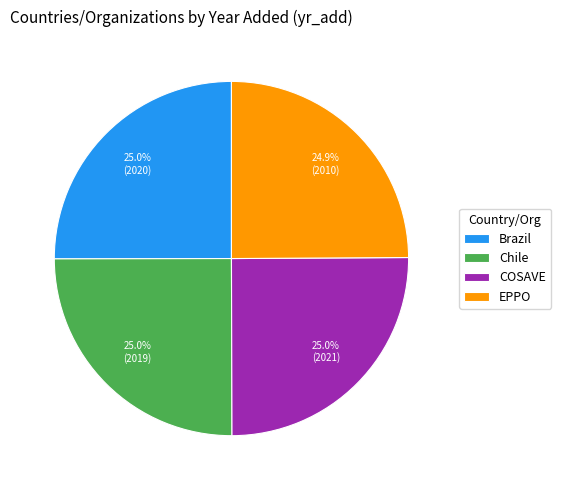

What is the ratio of the value at COSAVE to the value at EPPO?

1.0